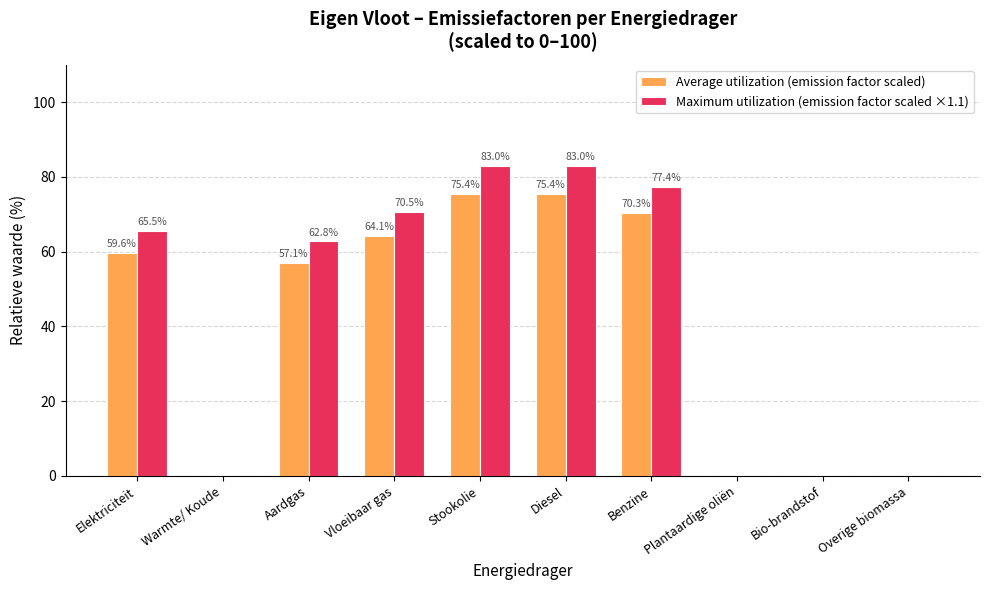

At which label is Average utilization (emission factor scaled) closest to 37?

Aardgas